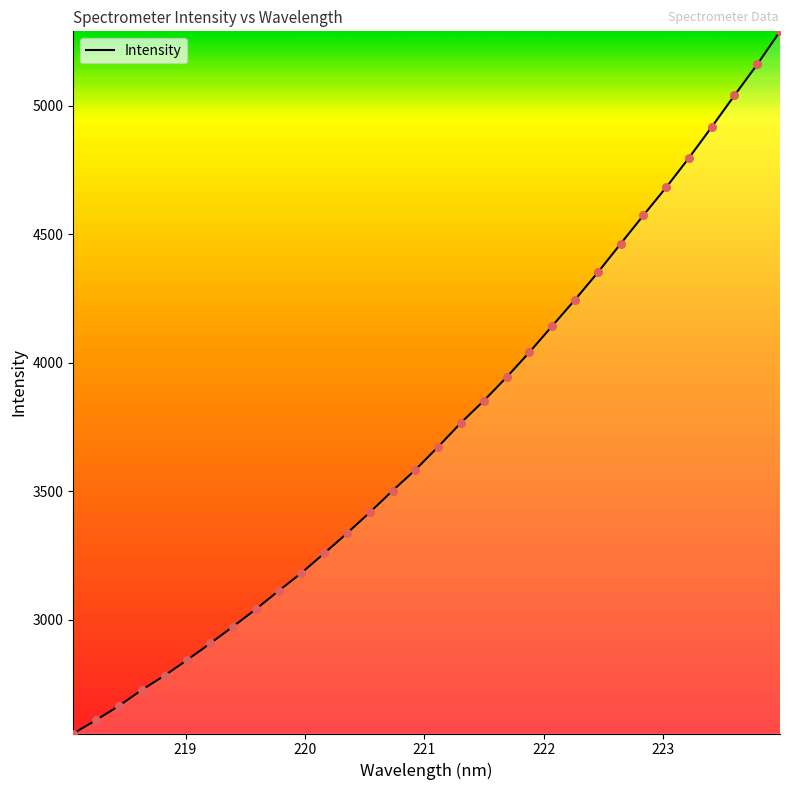

What is the difference between the maximum and minimum values?

2732.8